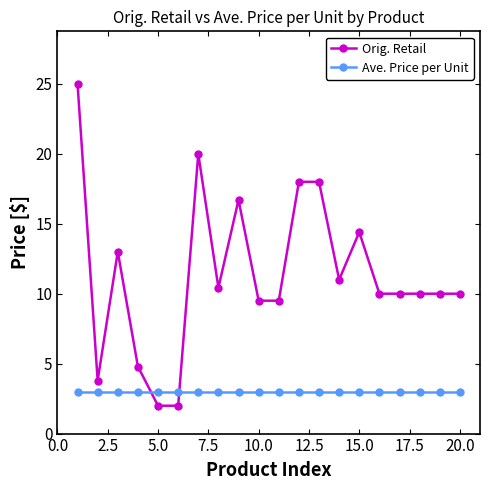

How many values in the Orig. Retail series exceed 9?

16